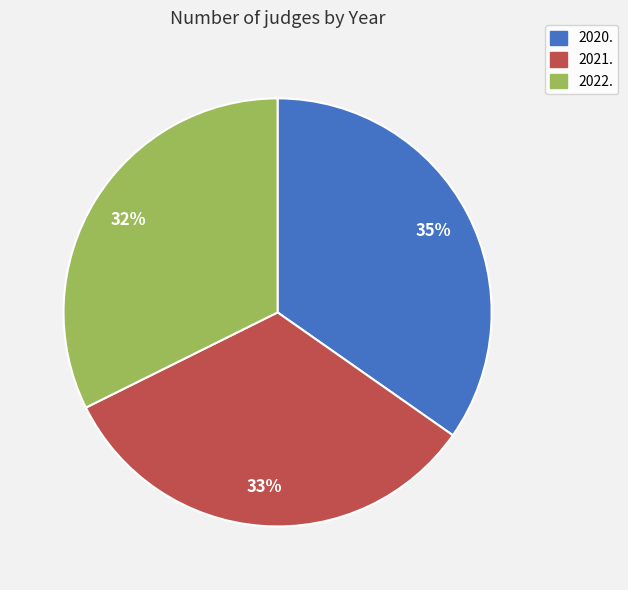

True or false: 2021. accounts for 33% of the total.

True